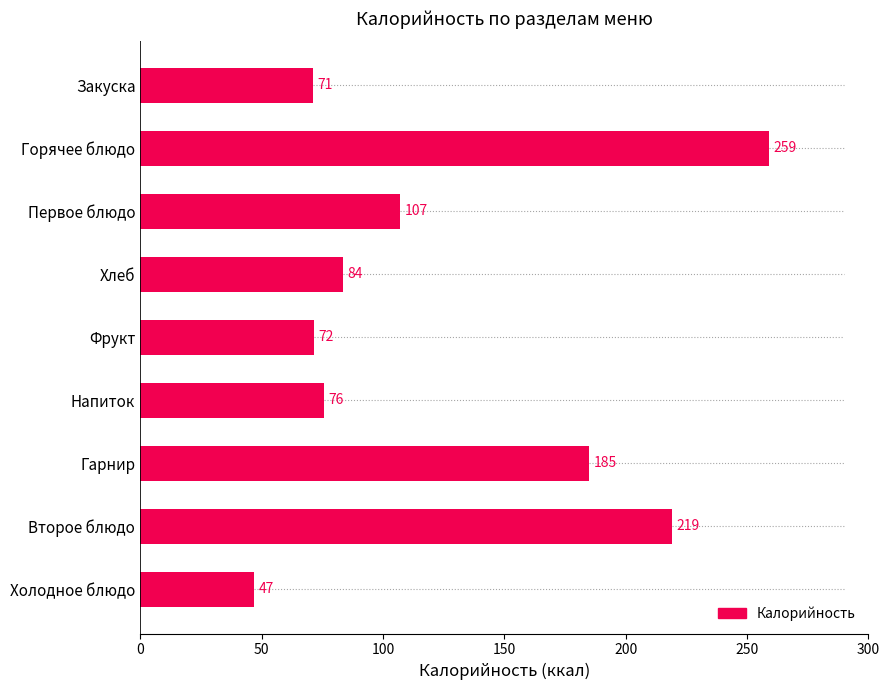

What is the average value?

124.3